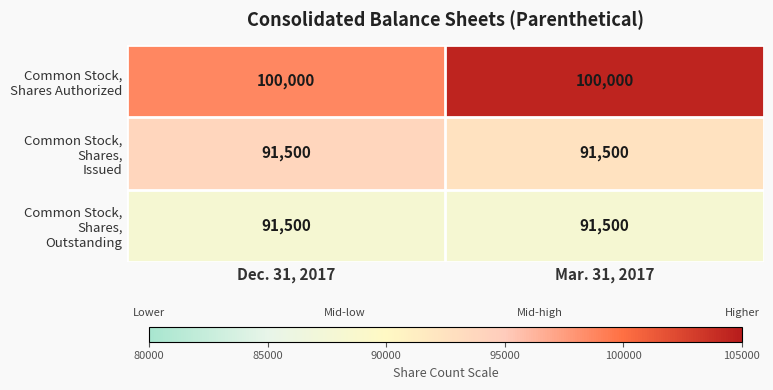

How many series are shown in this chart?

3